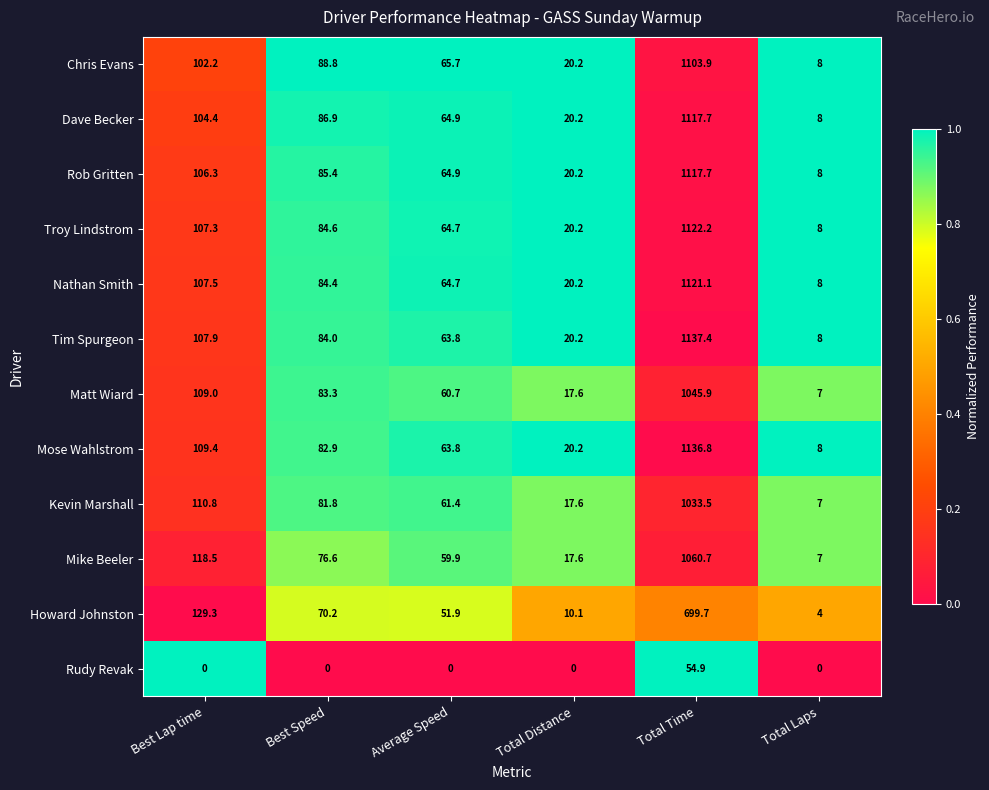

Between Best Speed and Average Speed, which series saw the biggest shift?

Chris Evans